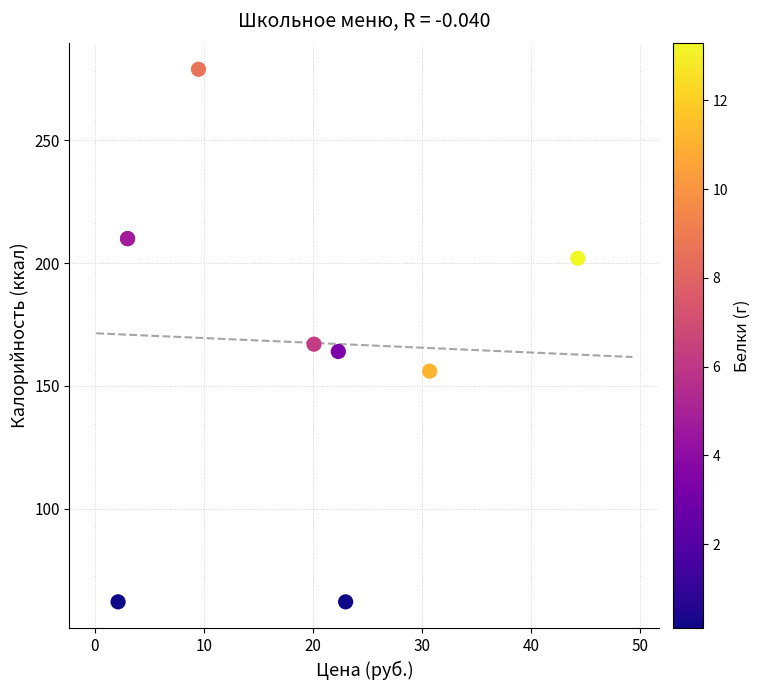

What Y value in the scatter plot is closest to 170?

167